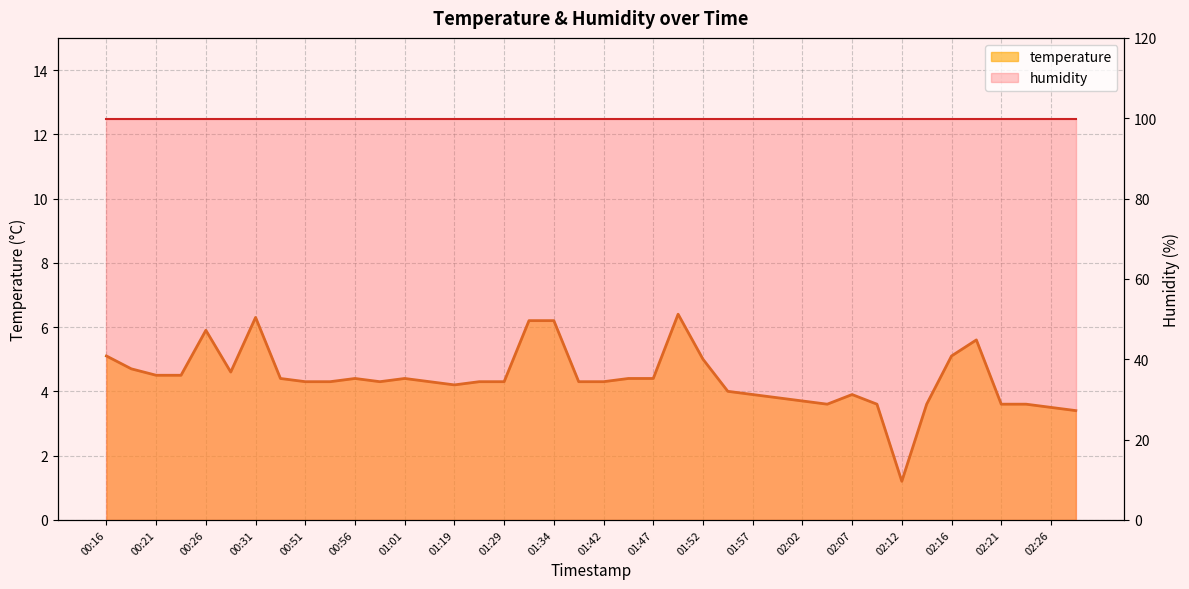

List the labels in order of value, smallest first.

02:12, 02:29, 02:26, 02:04, 02:09, 02:14, 02:21, 02:24, 02:02, 01:59, 01:57, 02:07, 01:54, 01:19, 00:51, 00:54, 00:59, 01:04, 01:27, 01:29, 01:37, 01:42, 00:49, 00:56, 01:01, 01:44, 01:47, 00:21, 00:23, 00:28, 00:18, 01:52, 00:16, 02:16, 02:19, 00:26, 01:32, 01:34, 00:31, 01:49